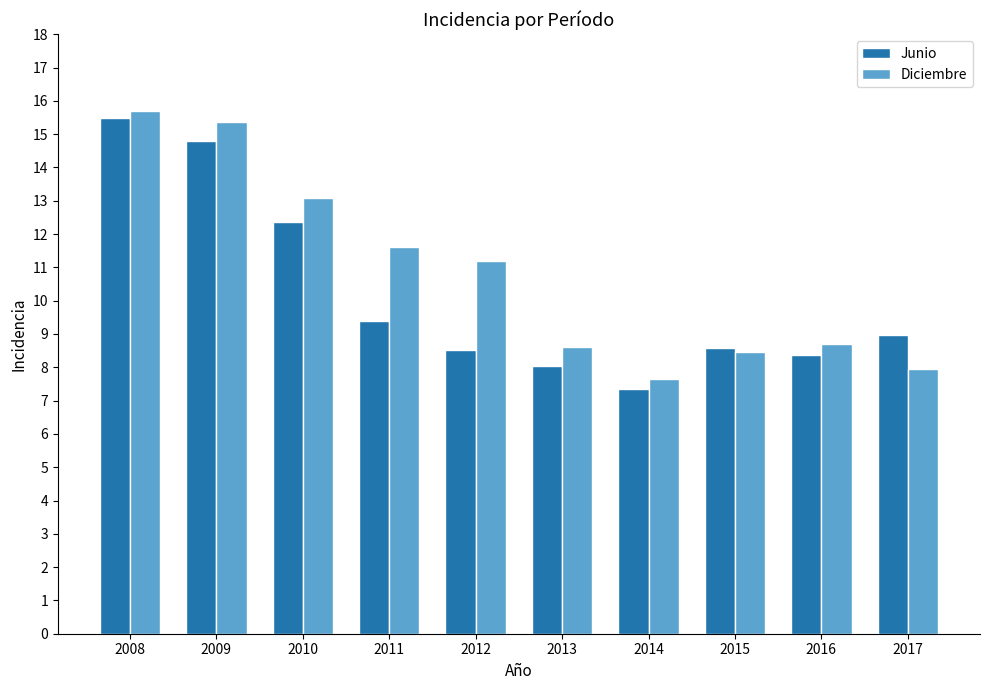

What are all the series names shown in the legend?

Junio, Diciembre